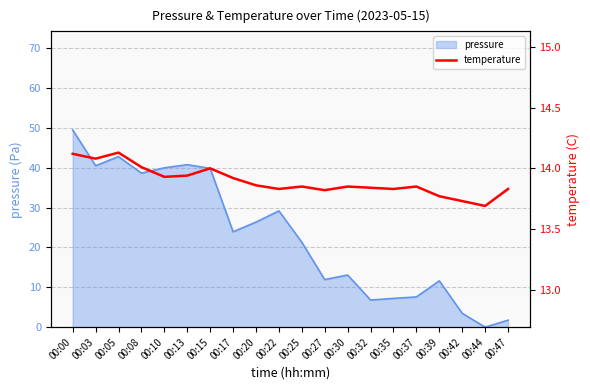

Does the chart display data point markers on the line(s)?

No